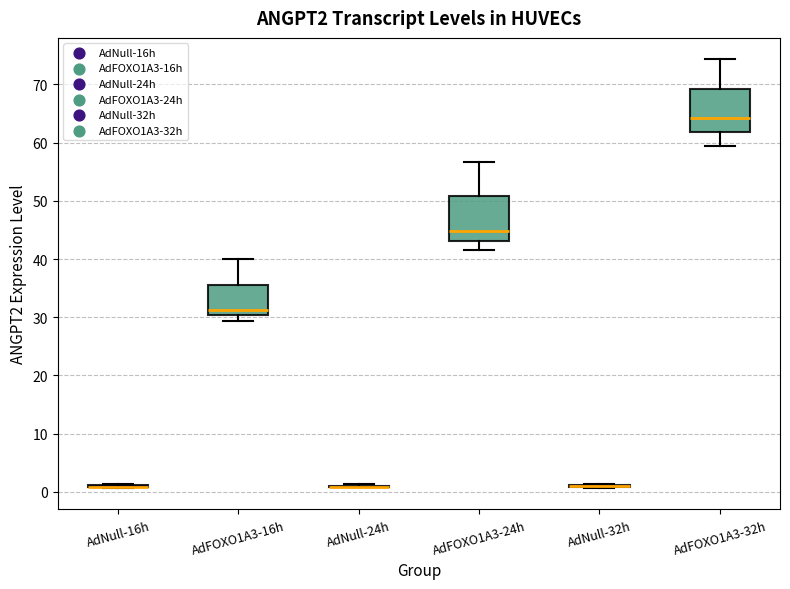

Reading left to right, read every box against the y-axis: the position of its median line, the range the box covers, and the ends of its whiskers. The values are not printed on the chart, so give them approximately, as read against the axis.

AdNull-16h: box collapsed to a line at 1, whiskers 1 to 1
AdFOXO1A3-16h: median 31, box 30 to 36, whiskers 29 to 40
AdNull-24h: box collapsed to a line at 1, whiskers 1 to 1
AdFOXO1A3-24h: median 45, box 43 to 51, whiskers 41 to 57
AdNull-32h: box collapsed to a line at 1, whiskers 1 to 1
AdFOXO1A3-32h: median 64, box 62 to 69, whiskers 59 to 74